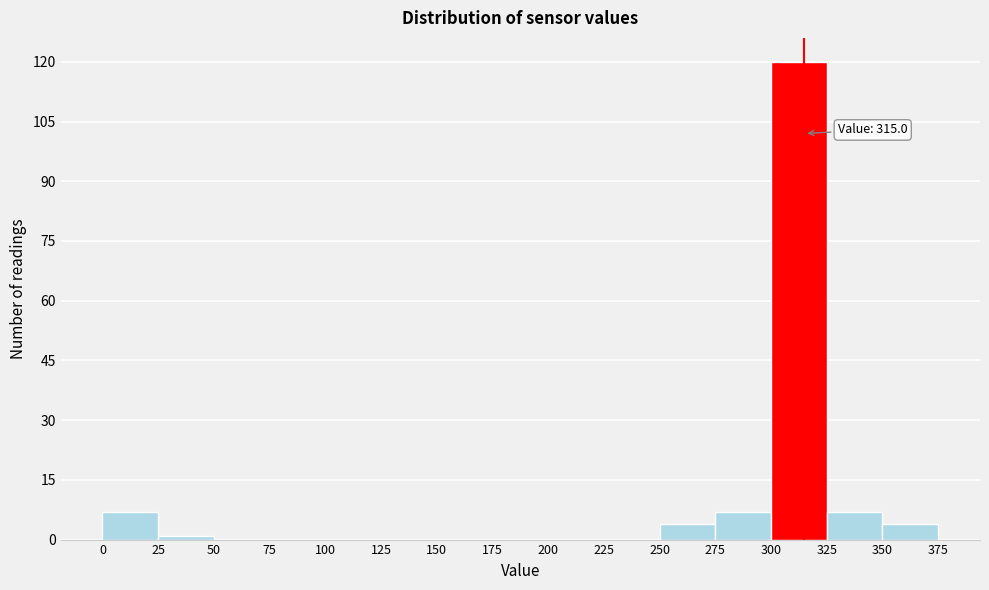

Which range on the x-axis has the tallest bar?

300 to 325